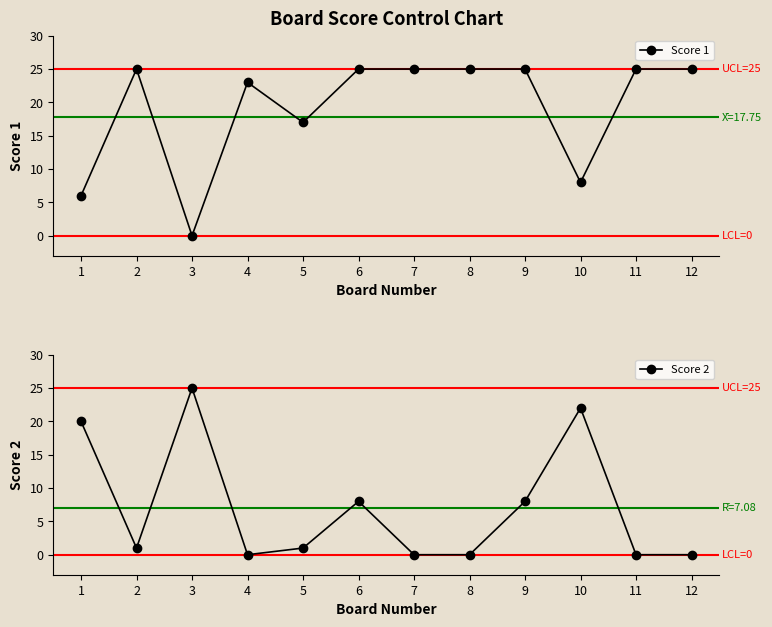

In Score 2, how many points are higher than both neighbors (excluding endpoints)?

3